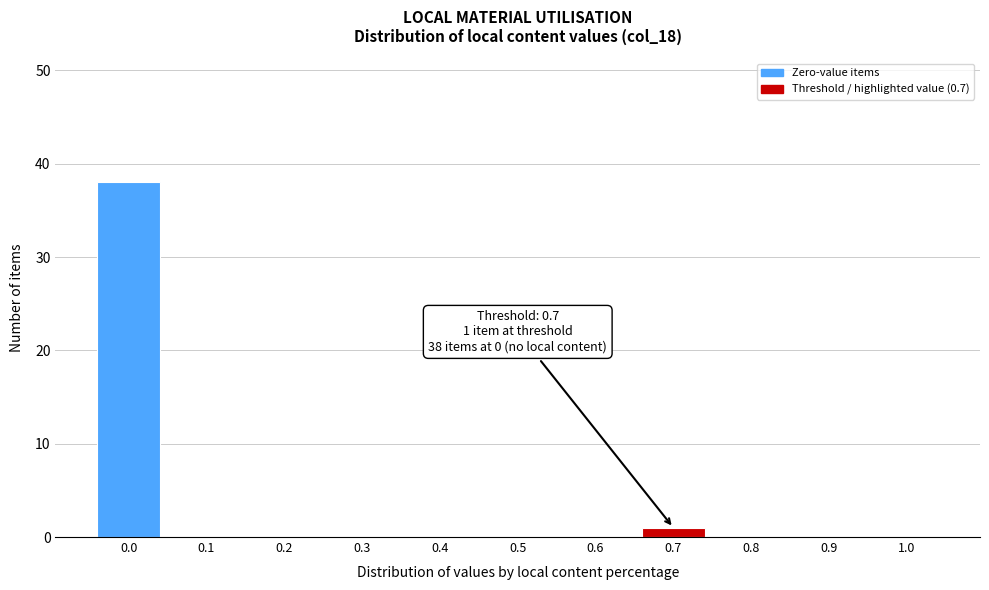

Reading right to left, list all the values displayed in this chart.

1.0=0	0.9=0	0.8=0	0.7=1	0.6=0	0.5=0	0.4=0	0.3=0	0.2=0	0.1=0	0.0=38